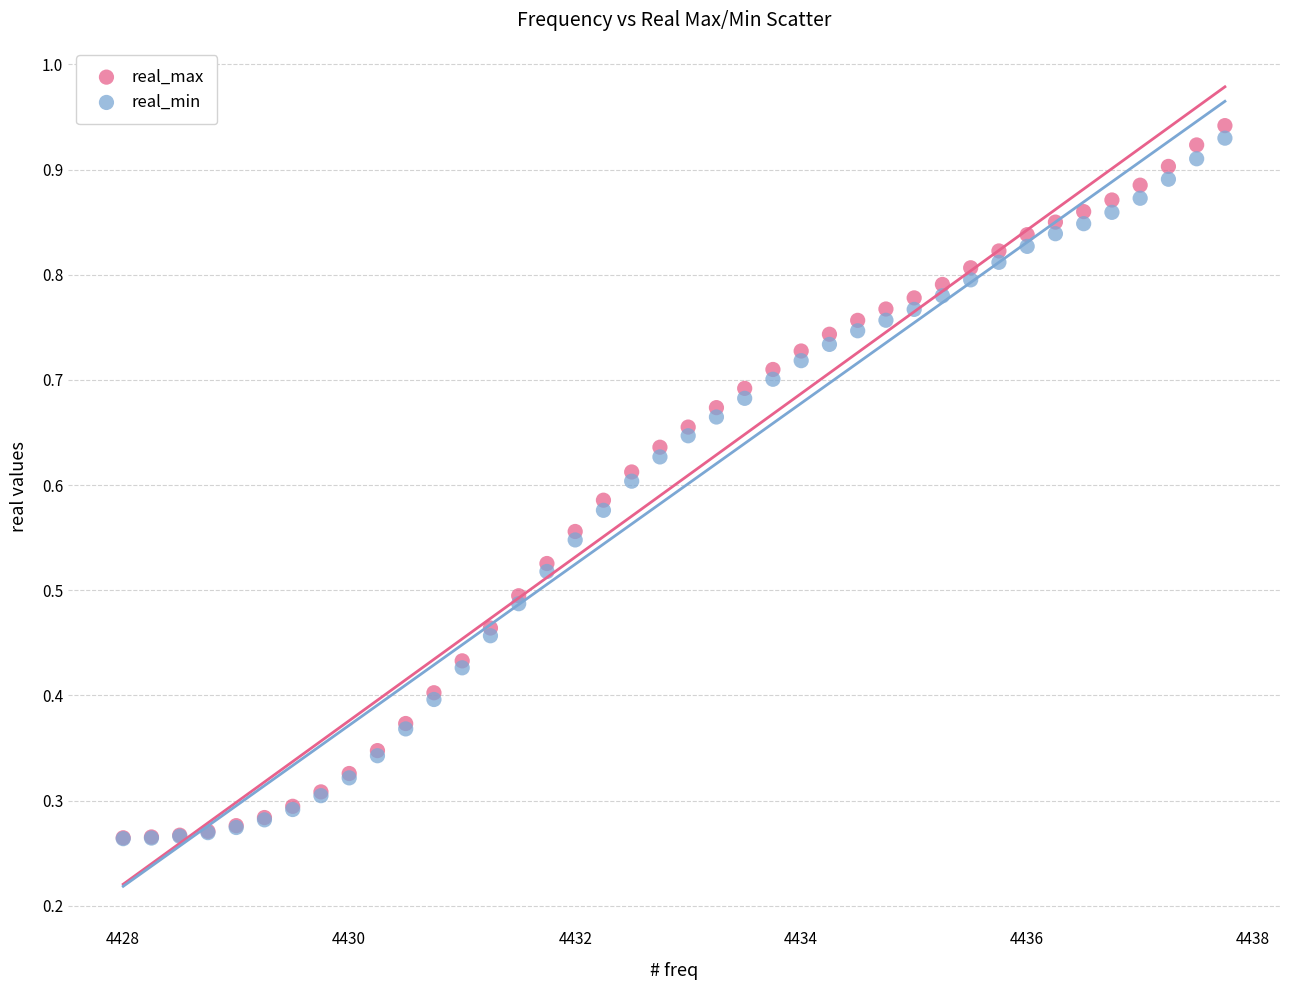

What are all the series names shown in the legend?

real_max, real_min